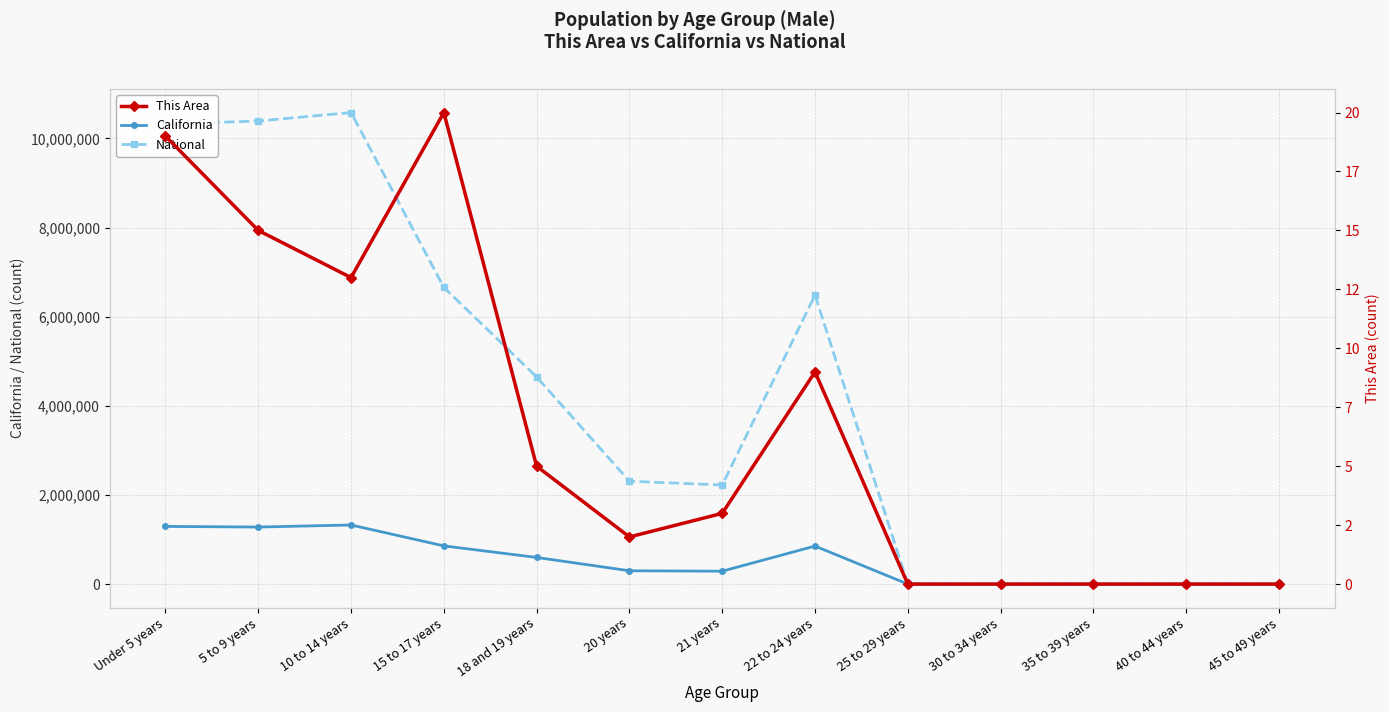

What is the difference between the maximum and minimum values in the California series?

1325915